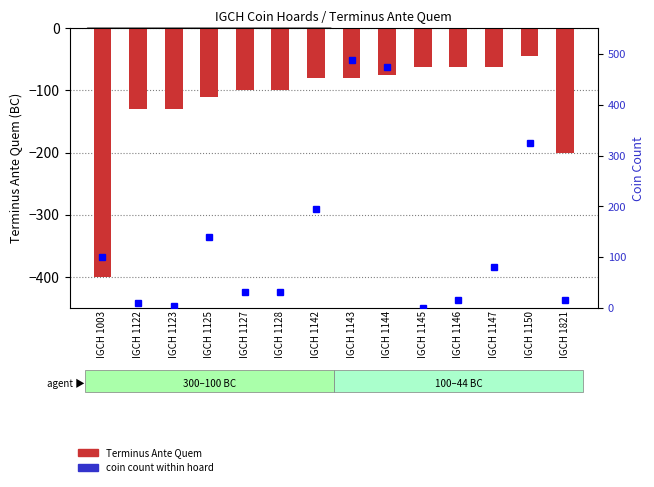

At which label does Terminus Ante Quem reach its peak?

IGCH 1150